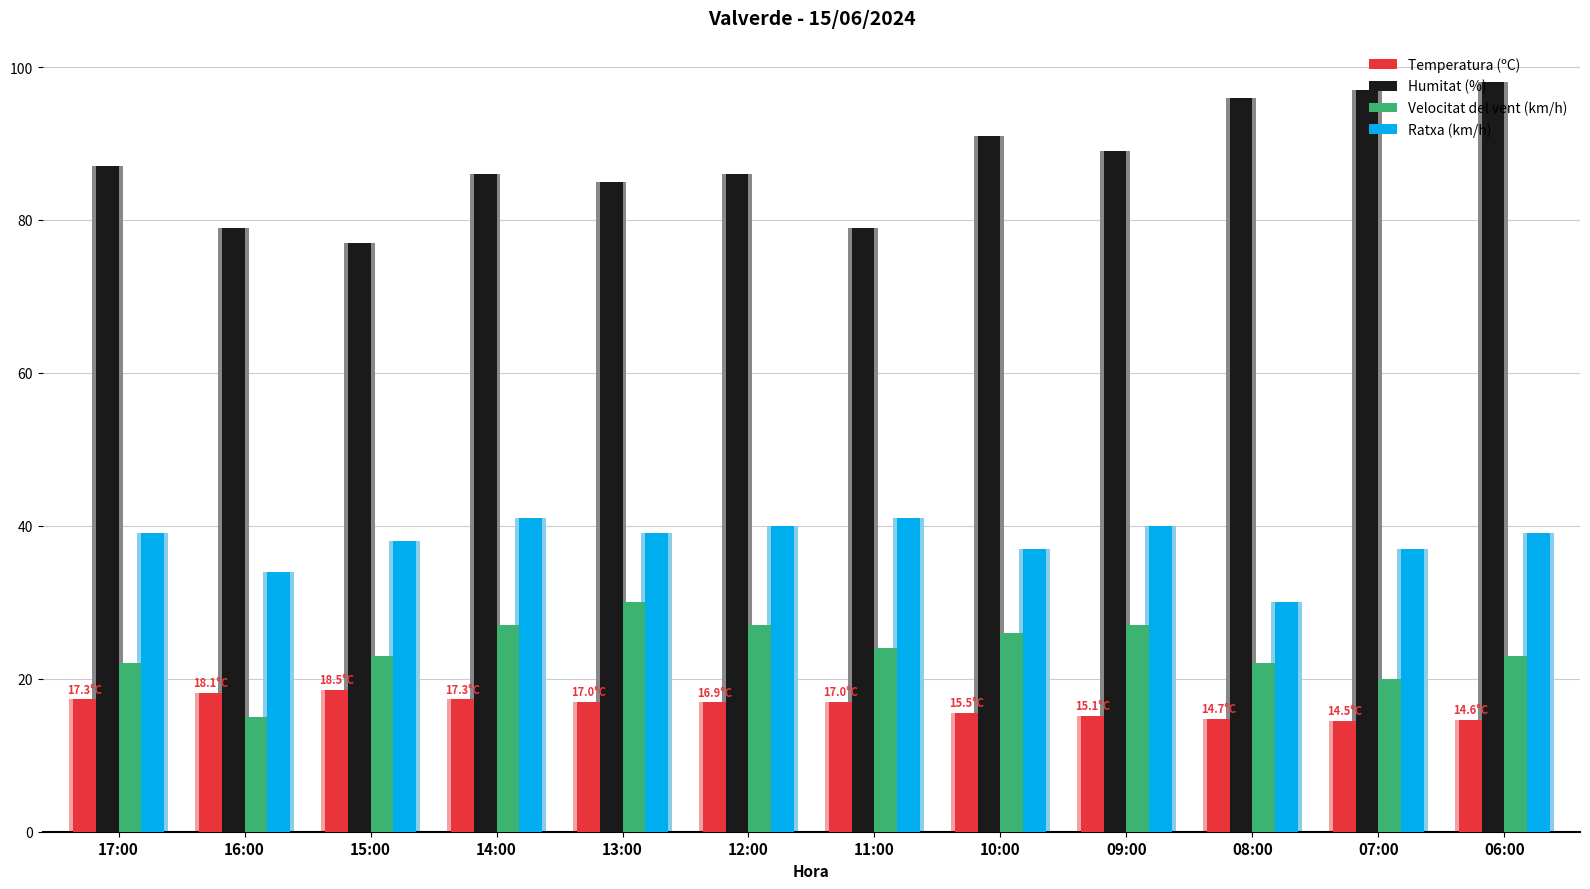

What is the value of the Temperatura (ºC) bar at the 3rd from the left?

18.5